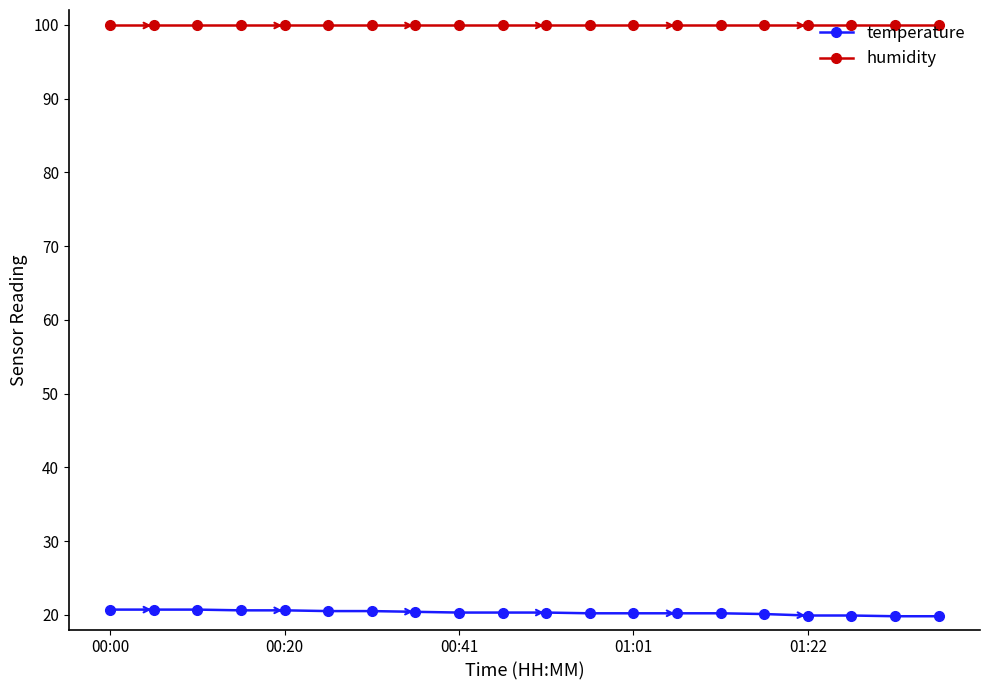

What is the average value of the temperature series?

20.3